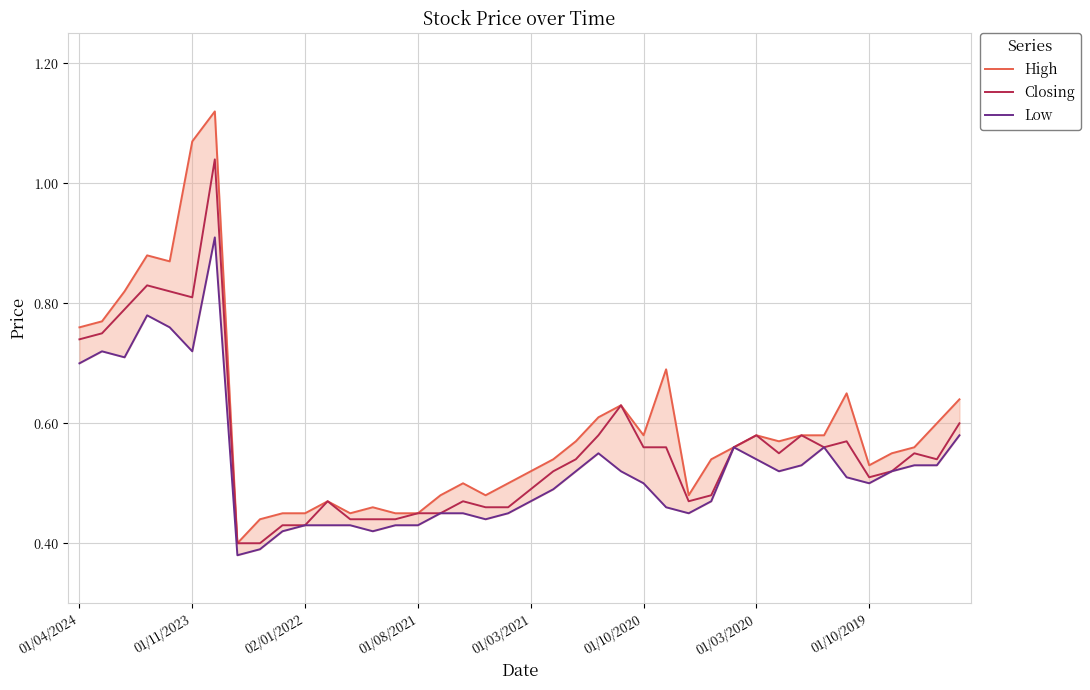

Reading left to right, transcribe all the data shown in this chart.

High: 0.8	0.8	0.8	0.9	0.9	1.1	1.1	0.4	0.4	0.5	0.5	0.5	0.5	0.5	0.5	0.5	0.5	0.5	0.5	0.5	0.5	0.5	0.6	0.6	0.6	0.6	0.7	0.5	0.5	0.6	0.6	0.6	0.6	0.6	0.7	0.5	0.6	0.6	0.6	0.6
Closing: 0.7	0.8	0.8	0.8	0.8	0.8	1.0	0.4	0.4	0.4	0.4	0.5	0.4	0.4	0.4	0.5	0.5	0.5	0.5	0.5	0.5	0.5	0.5	0.6	0.6	0.6	0.6	0.5	0.5	0.6	0.6	0.6	0.6	0.6	0.6	0.5	0.5	0.6	0.5	0.6
Low: 0.7	0.7	0.7	0.8	0.8	0.7	0.9	0.4	0.4	0.4	0.4	0.4	0.4	0.4	0.4	0.4	0.5	0.5	0.4	0.5	0.5	0.5	0.5	0.6	0.5	0.5	0.5	0.5	0.5	0.6	0.5	0.5	0.5	0.6	0.5	0.5	0.5	0.5	0.5	0.6